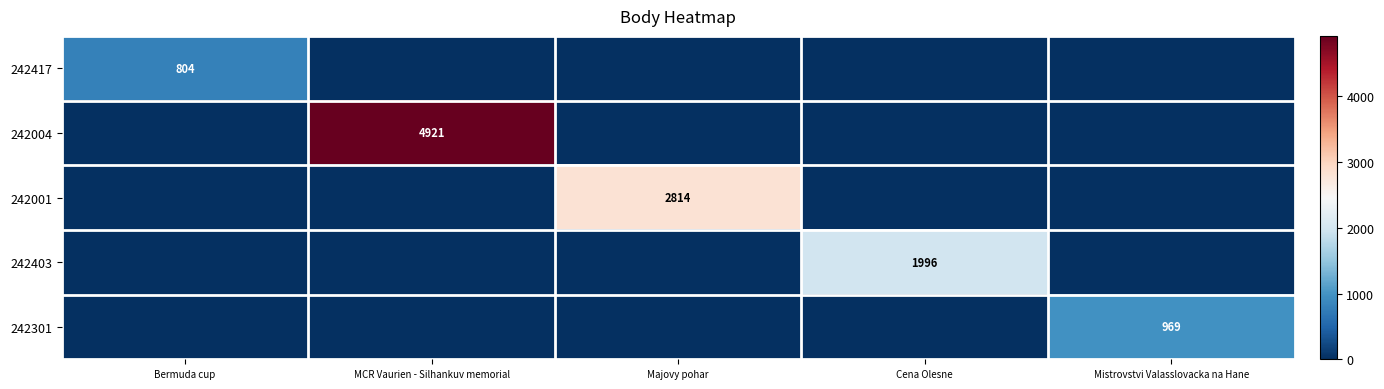

List the labels in order of 242403 value, largest first.

Cena Olesne, Bermuda cup, MCR Vaurien - Silhankuv memorial, Majovy pohar, Mistrovstvi Valasslovacka na Hane